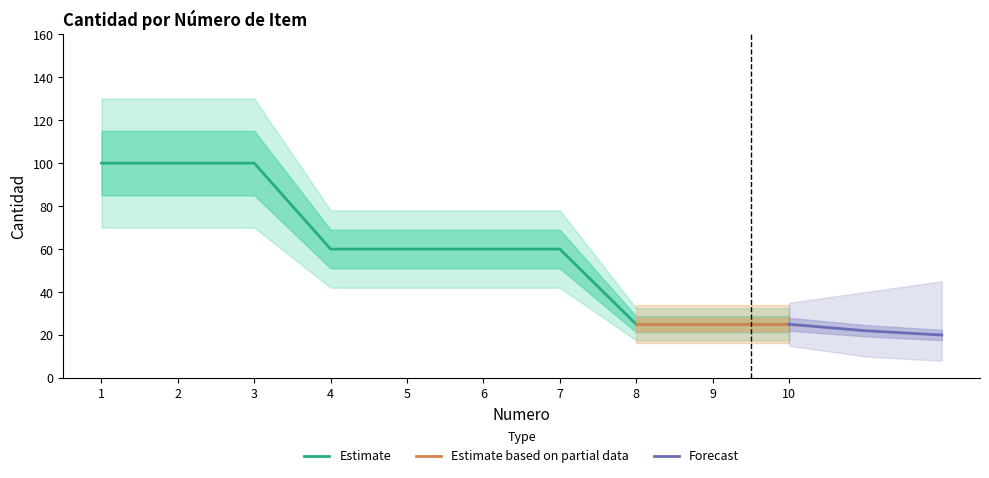

Which category has the lowest value across all series?

8